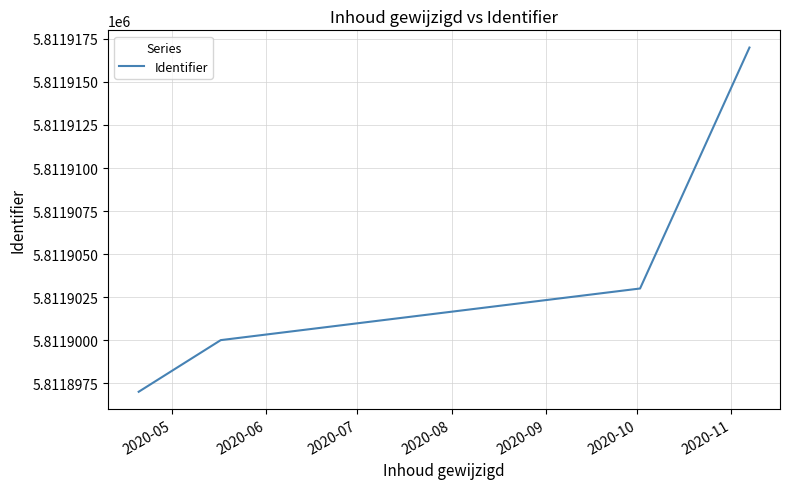

What is the minimum value shown in the chart?

5811897